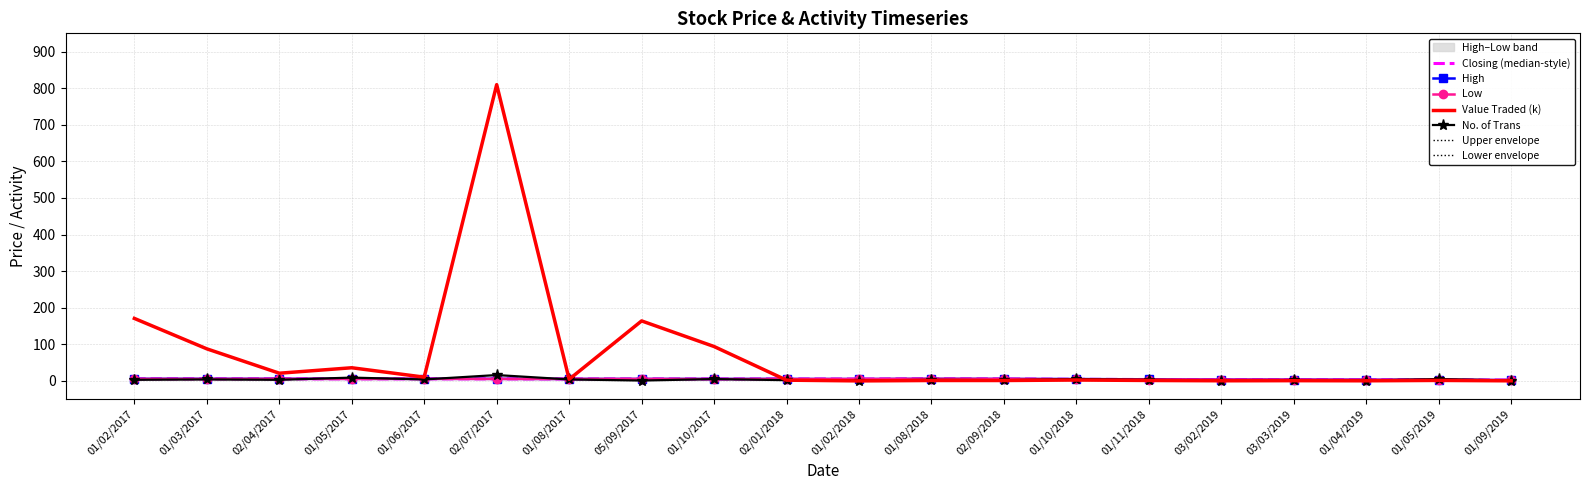

Reading left to right, what are all the values shown in this chart?

Closing: 01/02/2017=5.7	01/03/2017=5.7	02/04/2017=5.7	01/05/2017=5.7	01/06/2017=5.7	02/07/2017=5.7	01/08/2017=5.4	05/09/2017=5.3	01/10/2017=5.4	02/01/2018=5.3	01/02/2018=5.1	01/08/2018=5.7	02/09/2018=5.4	01/10/2018=4.4	01/11/2018=3.8	03/02/2019=3.6	03/03/2019=3.3	01/04/2019=3.1	01/05/2019=2.4	01/09/2019=2.3
High: 01/02/2017=5.7	01/03/2017=5.7	02/04/2017=5.7	01/05/2017=5.7	01/06/2017=5.7	02/07/2017=5.7	01/08/2017=5.4	05/09/2017=5.3	01/10/2017=5.4	02/01/2018=5.3	01/02/2018=5.1	01/08/2018=5.7	02/09/2018=5.4	01/10/2018=5.1	01/11/2018=4.2	03/02/2019=3.6	03/03/2019=3.4	01/04/2019=3.1	01/05/2019=3.0	01/09/2019=2.3
Low: 01/02/2017=5.5	01/03/2017=5.4	02/04/2017=5.7	01/05/2017=5.4	01/06/2017=5.7	02/07/2017=5.4	01/08/2017=5.4	05/09/2017=5.3	01/10/2017=5.1	02/01/2018=5.1	01/02/2018=5.1	01/08/2018=5.7	02/09/2018=5.4	01/10/2018=4.4	01/11/2018=3.8	03/02/2019=3.6	03/03/2019=3.3	01/04/2019=3.1	01/05/2019=2.4	01/09/2019=2.3
No. of Trans: 01/02/2017=3.0	01/03/2017=4.0	02/04/2017=3.0	01/05/2017=9.0	01/06/2017=4.0	02/07/2017=16.0	01/08/2017=4.0	05/09/2017=1.0	01/10/2017=5.0	02/01/2018=2.0	01/02/2018=1.0	01/08/2018=3.0	02/09/2018=2.0	01/10/2018=5.0	01/11/2018=3.0	03/02/2019=1.0	03/03/2019=2.0	01/04/2019=1.0	01/05/2019=5.0	01/09/2019=1.0
Value Traded (k): 01/02/2017=170.8	01/03/2017=87.6	02/04/2017=21.0	01/05/2017=35.9	01/06/2017=10.3	02/07/2017=809.7	01/08/2017=4.3	05/09/2017=164.0	01/10/2017=94.0	02/01/2018=2.0	01/02/2018=0.0	01/08/2018=1.1	02/09/2018=1.1	01/10/2018=2.4	01/11/2018=1.2	03/02/2019=0.4	03/03/2019=0.7	01/04/2019=0.3	01/05/2019=1.3	01/09/2019=0.2